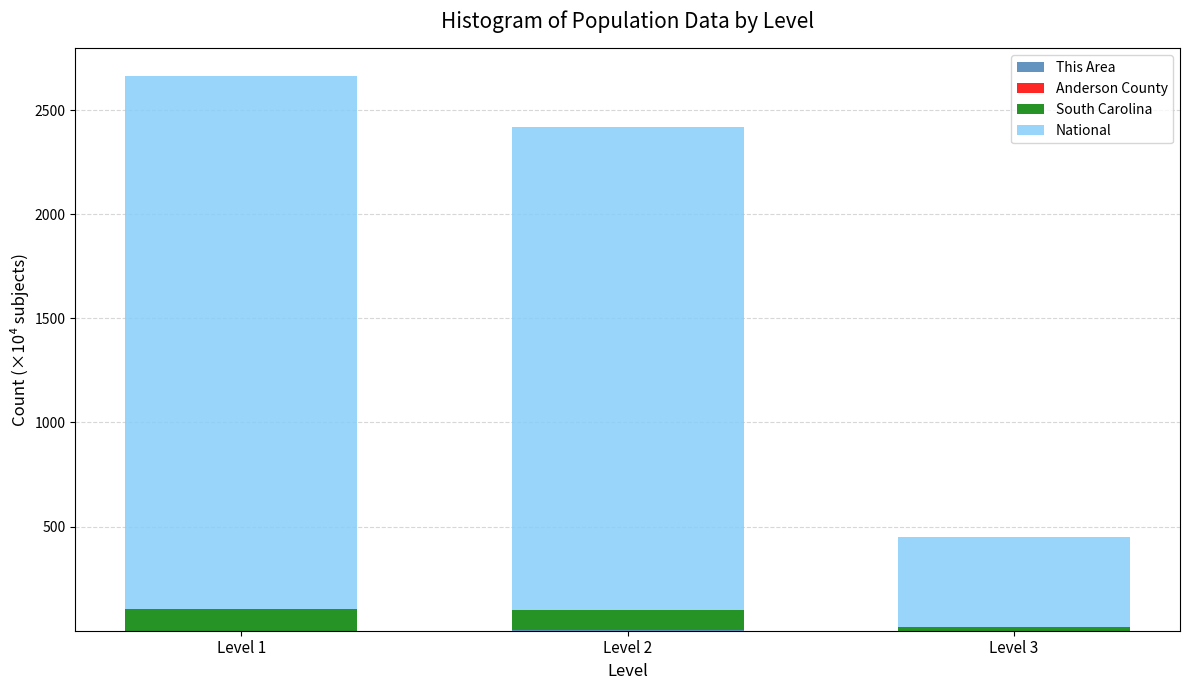

At which category is the sum across all series the highest?

Level 1